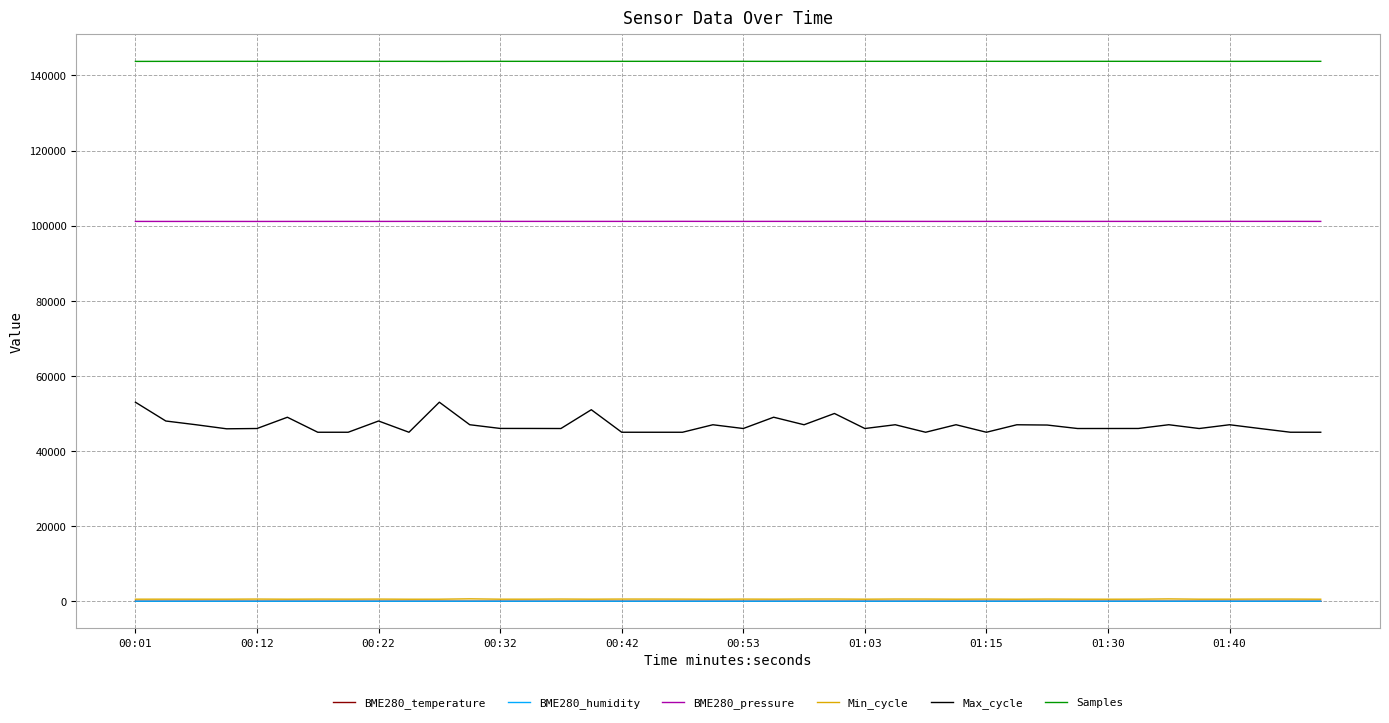

What is the maximum value shown in the chart?

143741.0